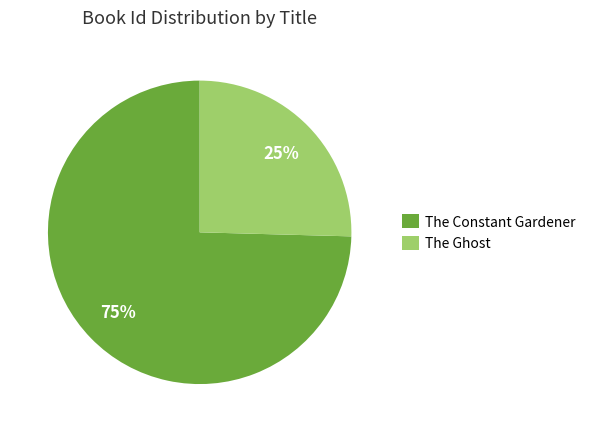

What is the largest slice in the pie chart?

The Constant Gardener